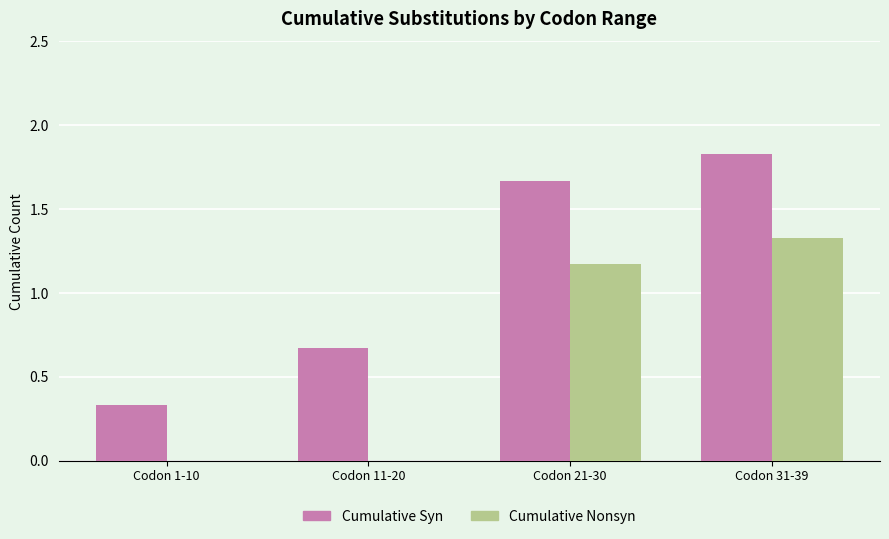

Which label corresponds to the largest value in the chart?

Codon 31-39